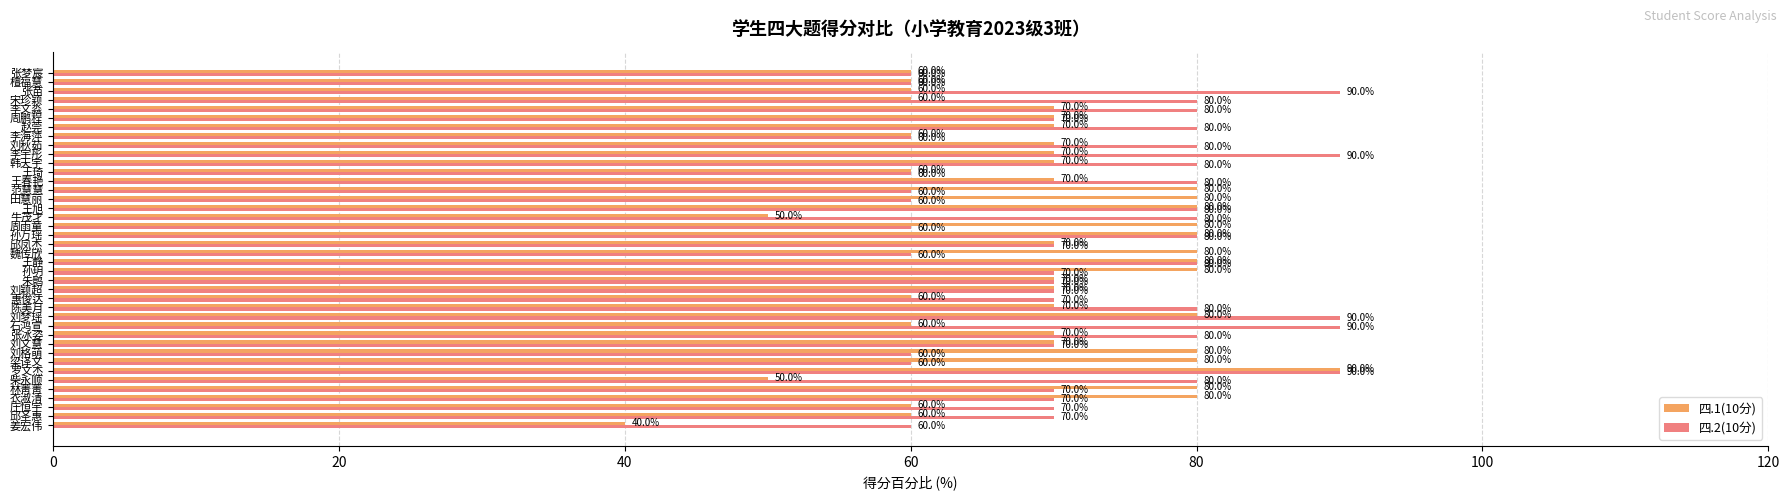

How many series are shown in this chart?

2